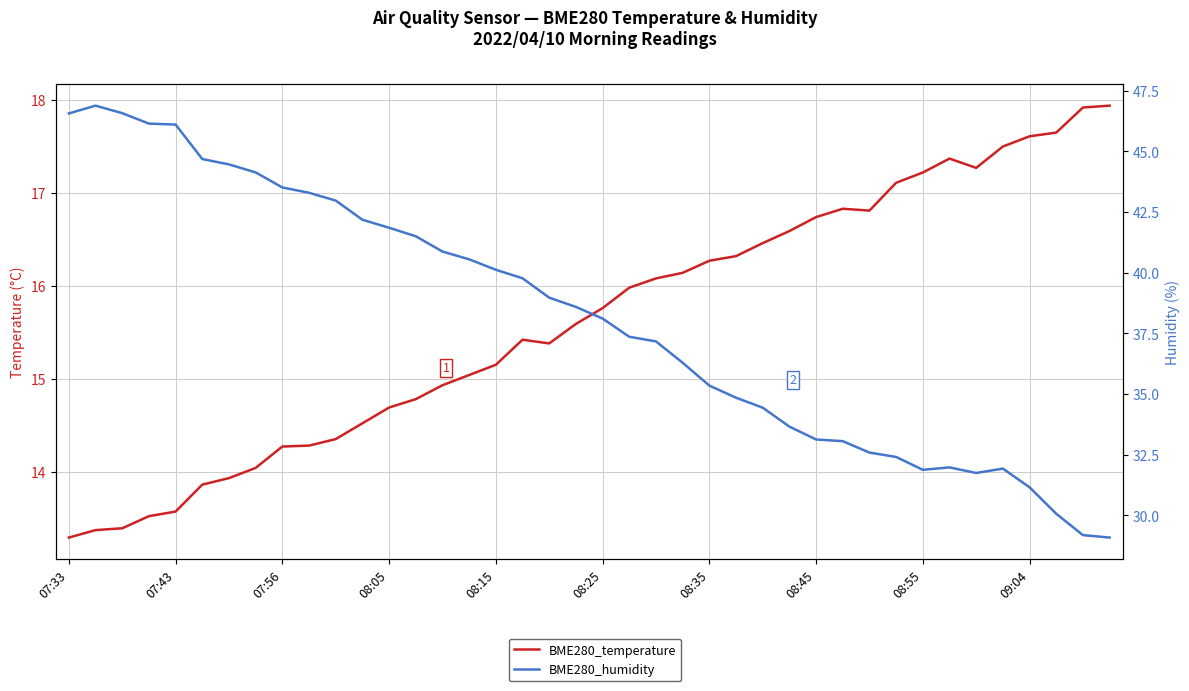

True or false: BME280_temperature and BME280_humidity cross at least once.

False